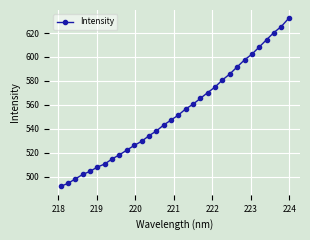

True or false: the data has more than 2 interior local peaks.

False